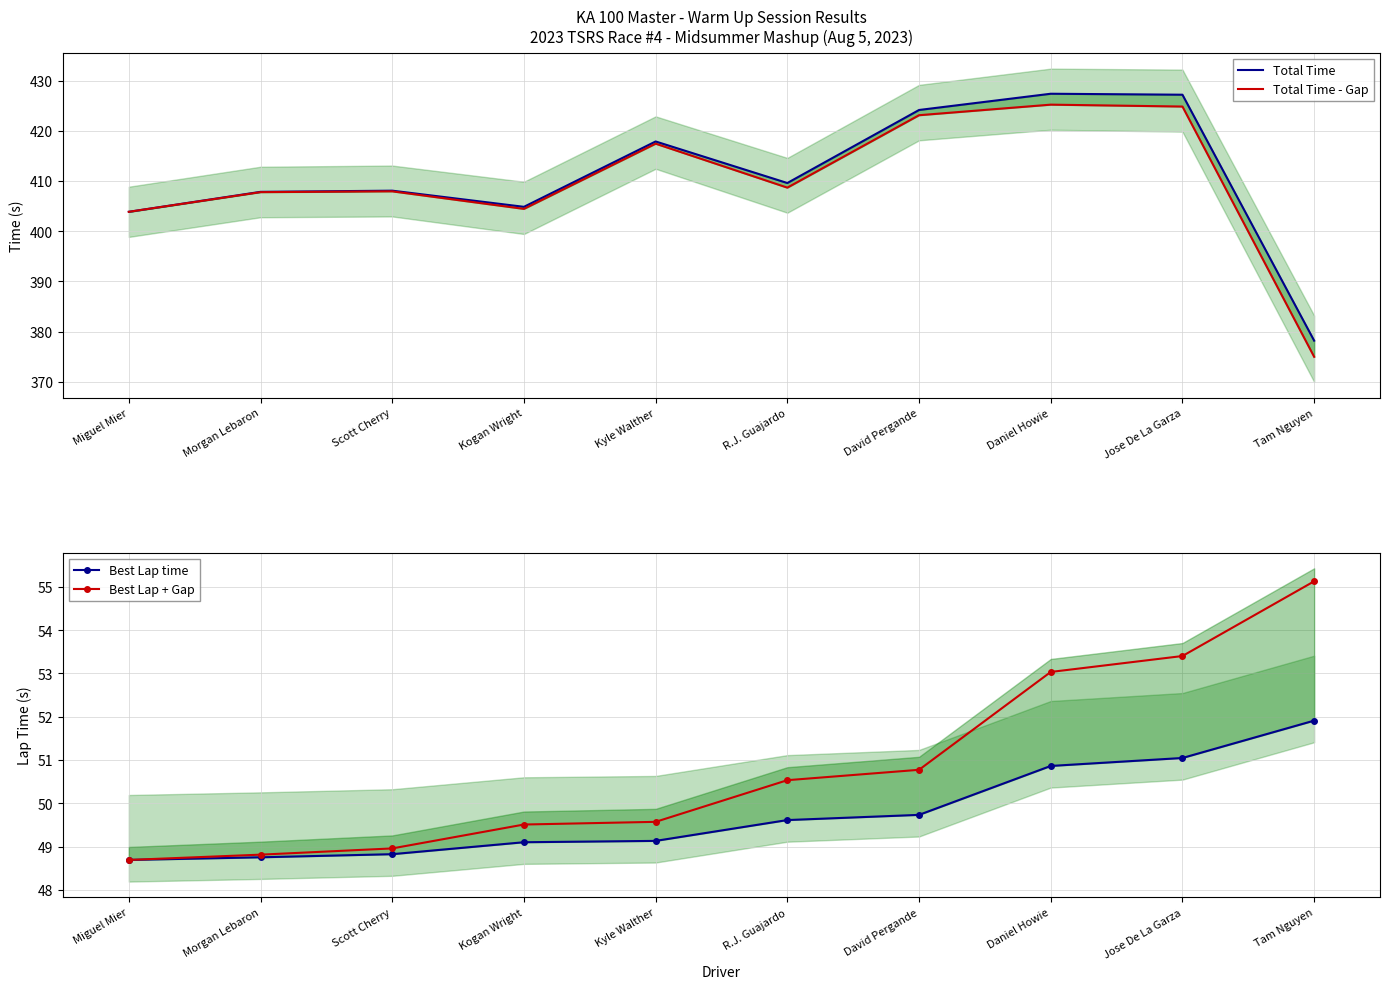

At how many categories does at least one series exceed 77?

10